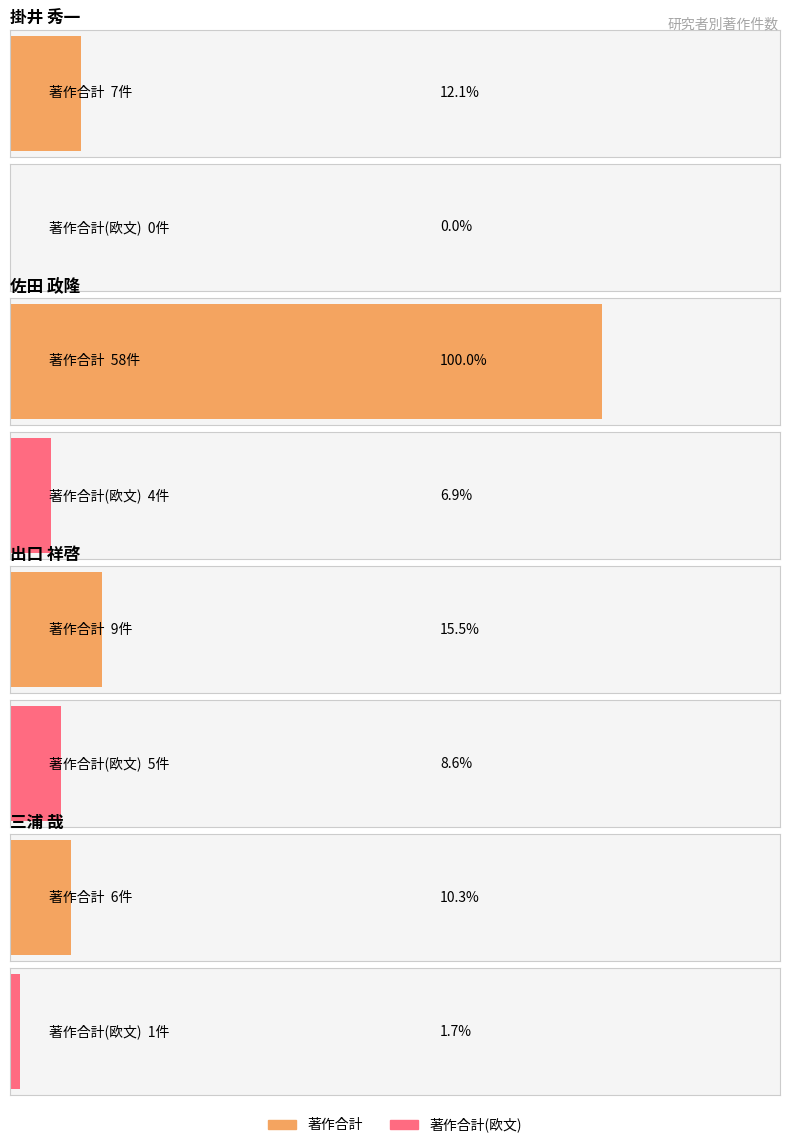

At how many categories does at least one series exceed 5?

4